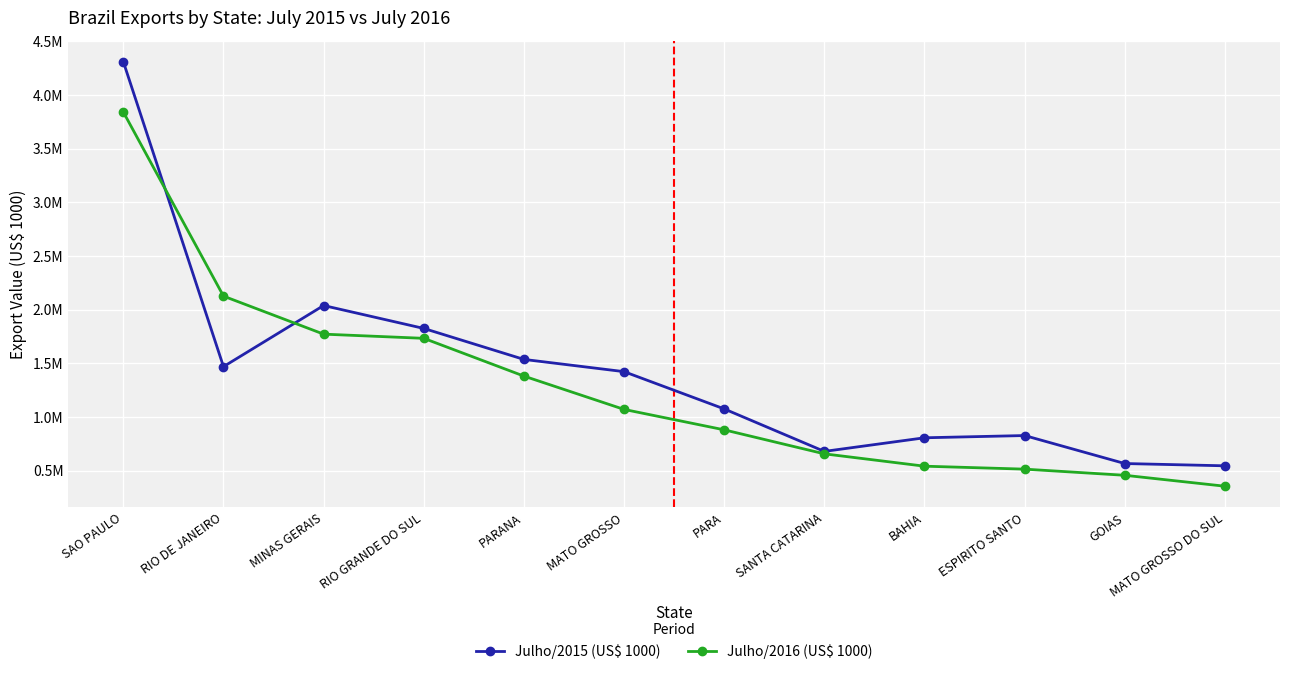

True or false: Julho/2015 (US$ 1000) has a value of 807696.2 at BAHIA.

True